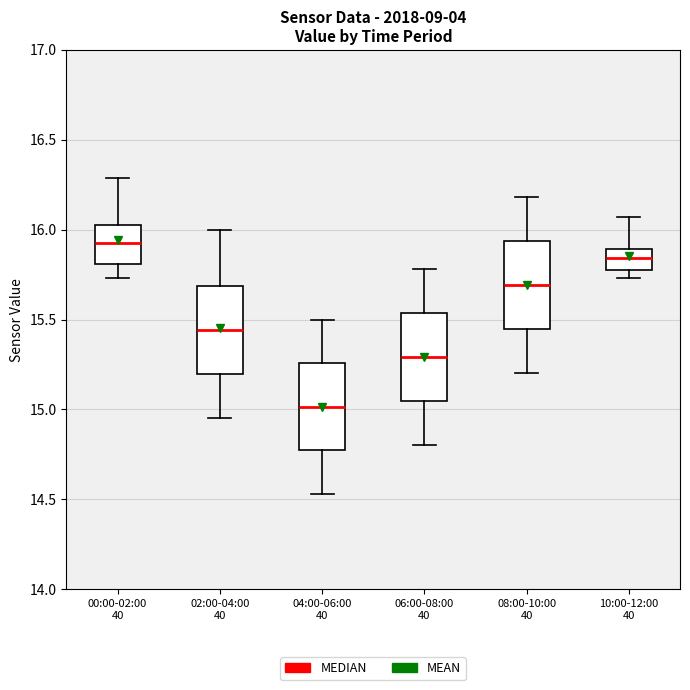

Reading left to right, read every box against the y-axis: the position of its median line, the range the box covers, and the ends of its whiskers. The values are not printed on the chart, so give them approximately, as read against the axis.

00:00-02:00 40: median 15.95, box 15.80 to 16.05, whiskers 15.75 to 16.30
02:00-04:00 40: median 15.45, box 15.20 to 15.70, whiskers 14.95 to 16.00
04:00-06:00 40: median 15.00, box 14.75 to 15.25, whiskers 14.55 to 15.50
06:00-08:00 40: median 15.30, box 15.05 to 15.55, whiskers 14.80 to 15.80
08:00-10:00 40: median 15.70, box 15.45 to 15.95, whiskers 15.20 to 16.20
10:00-12:00 40: median 15.85, box 15.80 to 15.90, whiskers 15.75 to 16.05